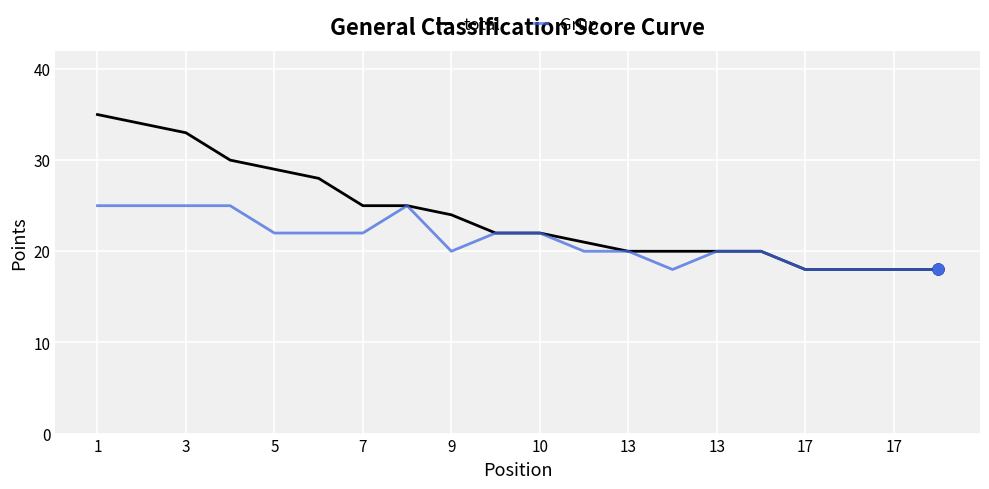

What is the value of the Grup point at the 1st from the left?

25